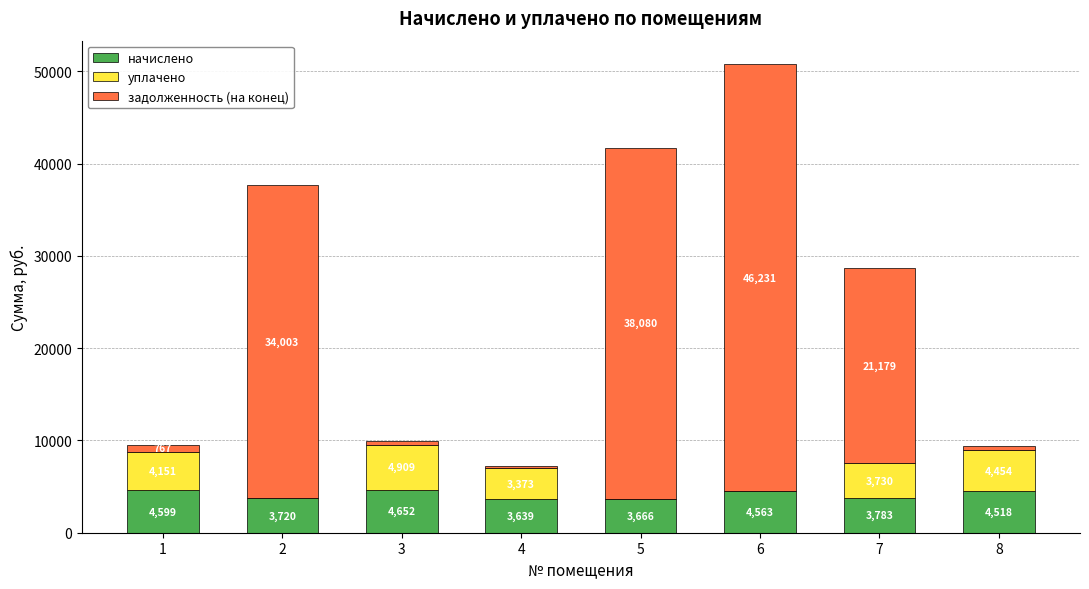

The value of начислено at 1 is 4598.5. True or false?

True